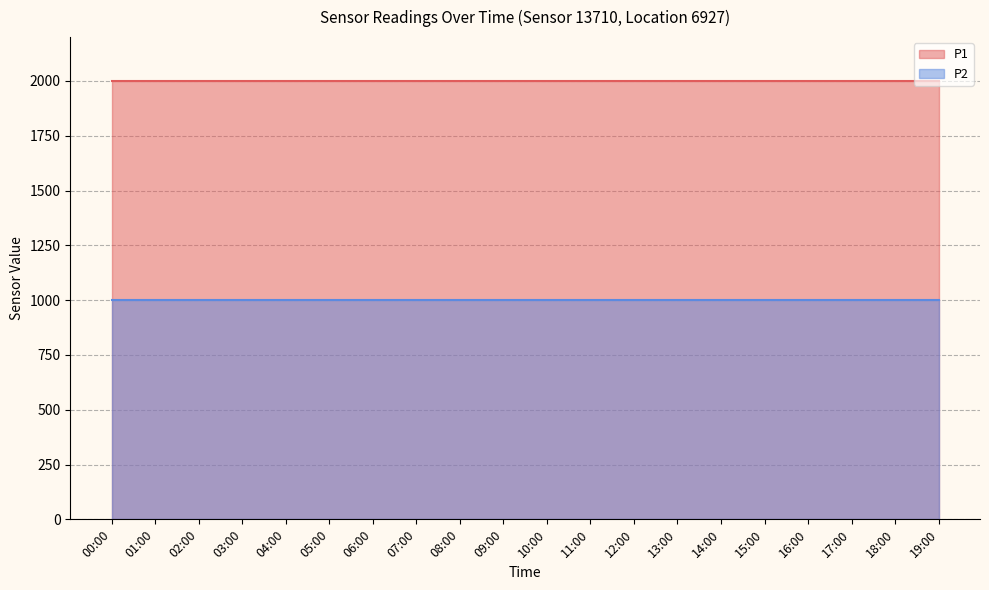

True or false: P1 has a value of 620.2 at 11:00.

False